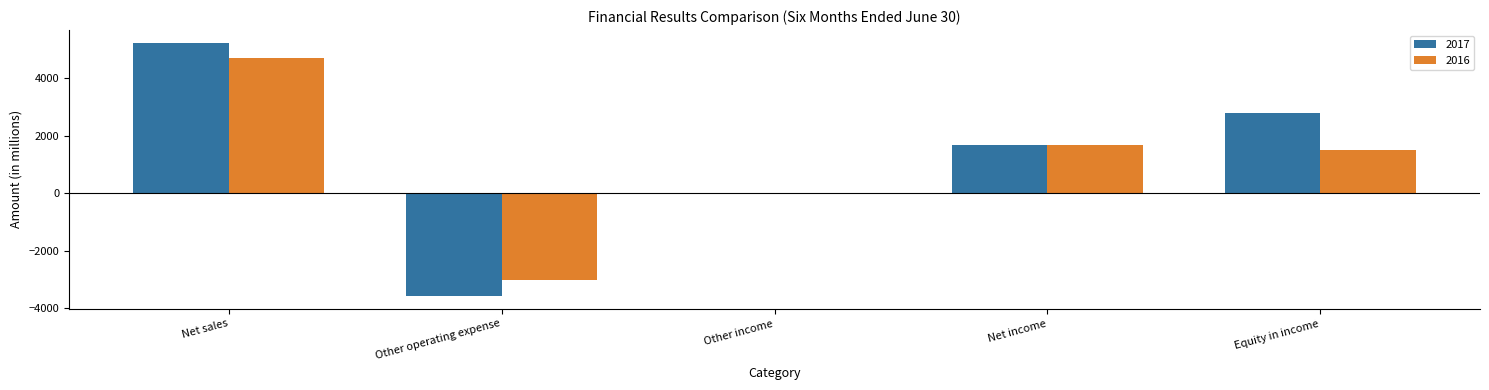

What is the total value across all series at Net sales?

9916